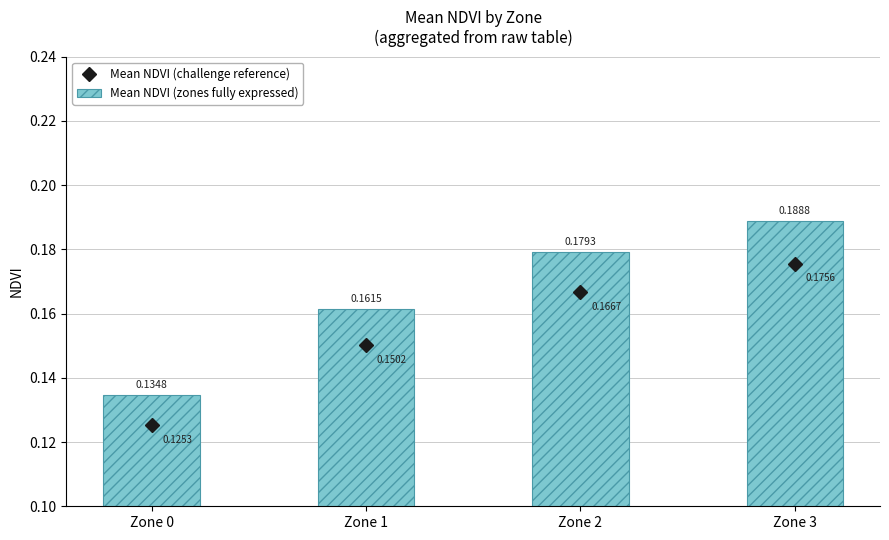

What is the average value of the Mean NDVI (zones fully expressed) series?

0.2